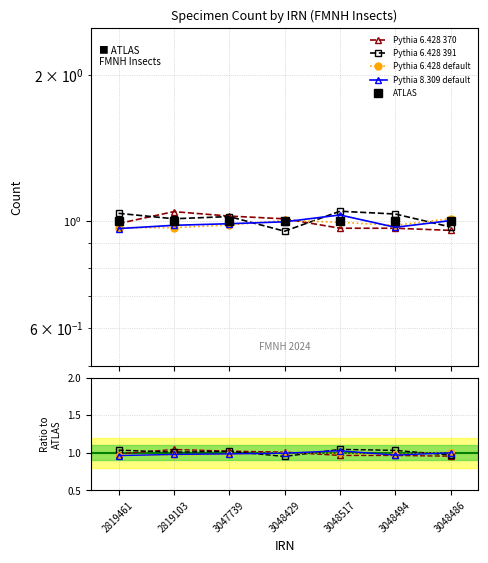

What is the sum of all Pythia 6.428 default values?

6.9